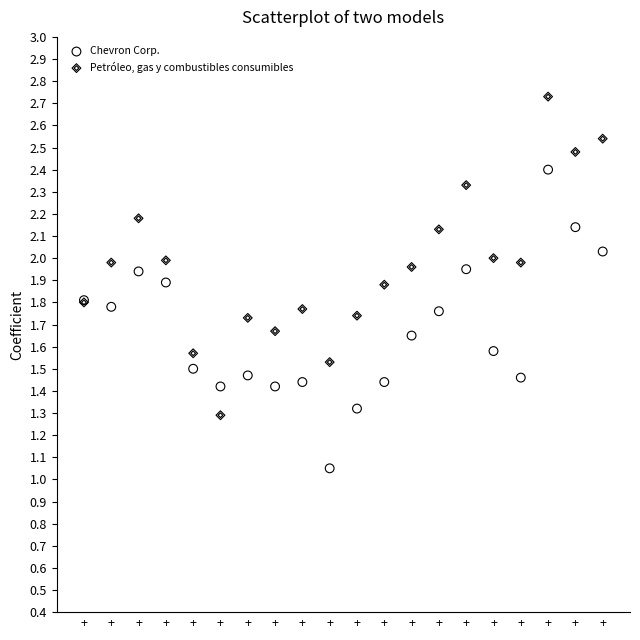

Which series reaches the maximum Y coordinate?

Petróleo, gas y combustibles consumibles